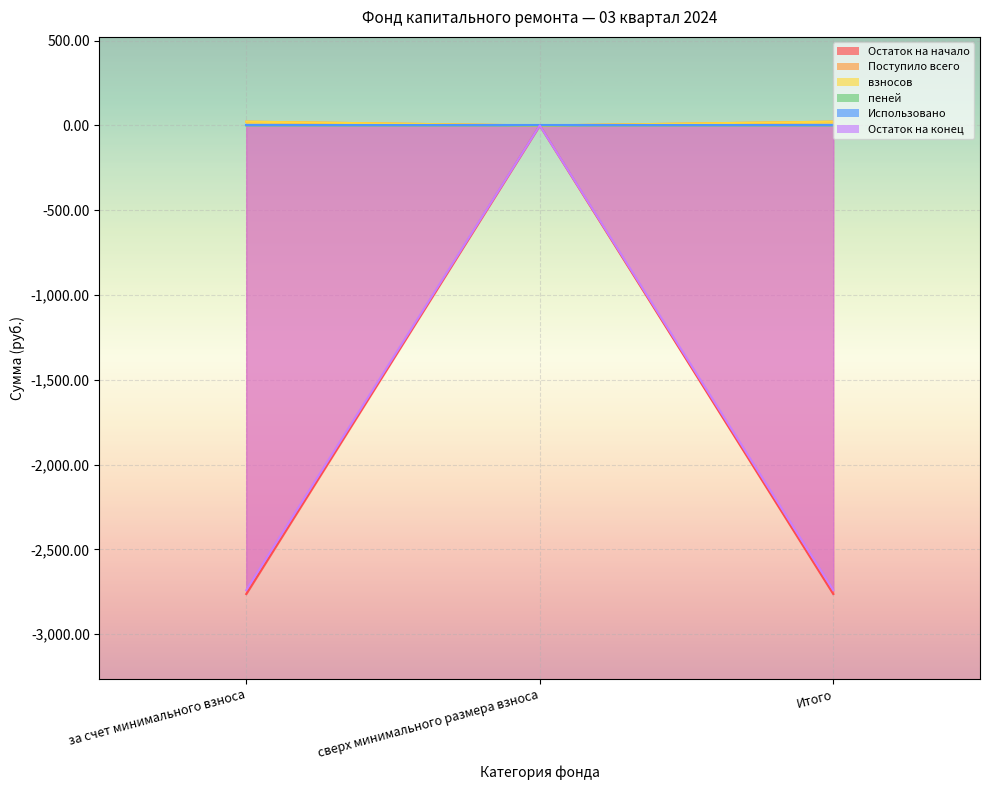

Which category has the highest value in the Поступило всего series?

сверх минимального размера взноса